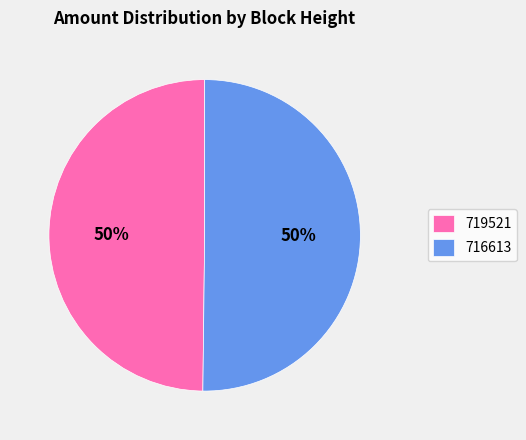

To the nearest percent, what is the combined percentage of 716613 and 719521?

100%